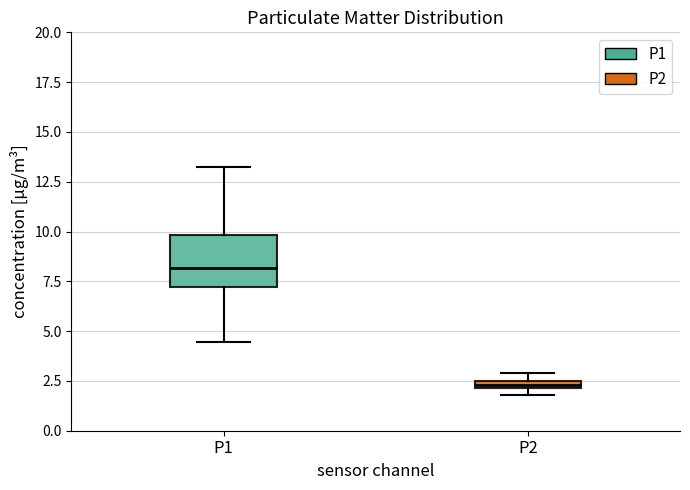

Where is the upper edge of the box for P1 on the y-axis? The values are not printed on the chart, so give them approximately, as read against the axis.

10.0